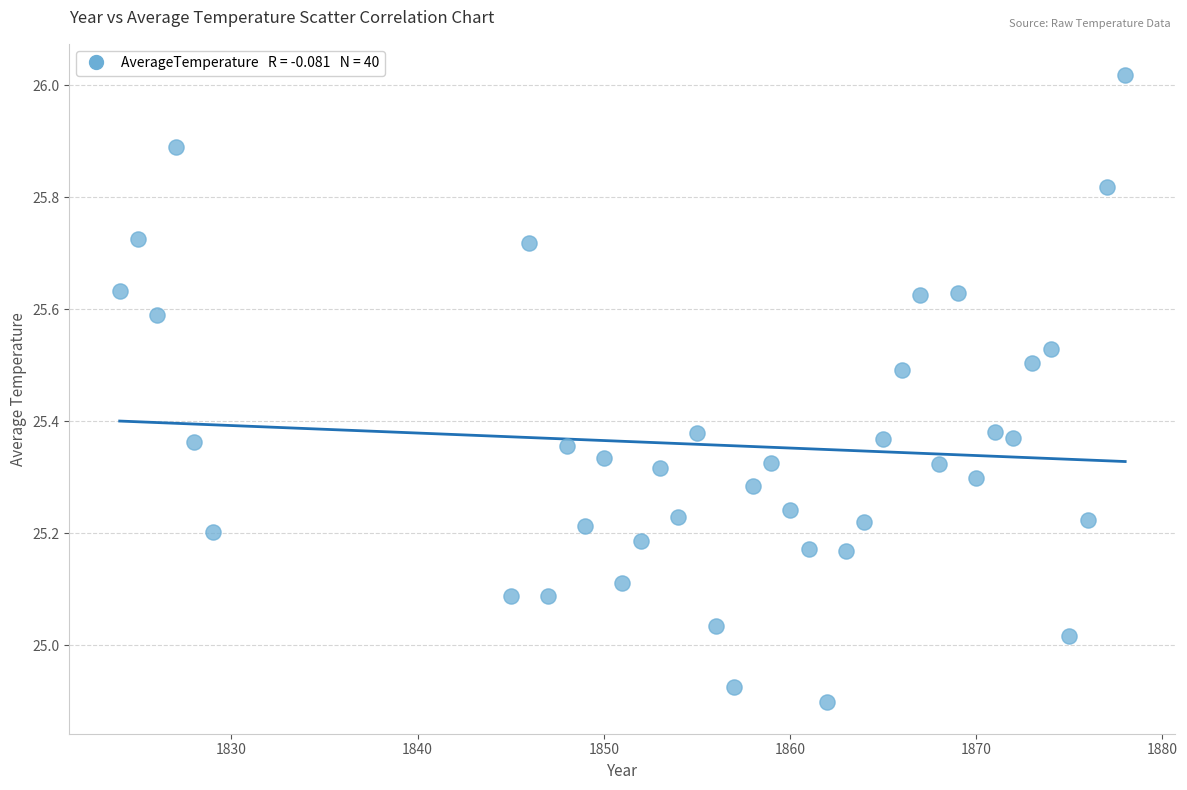

What is the range of Y values (max minus min)?

1.1